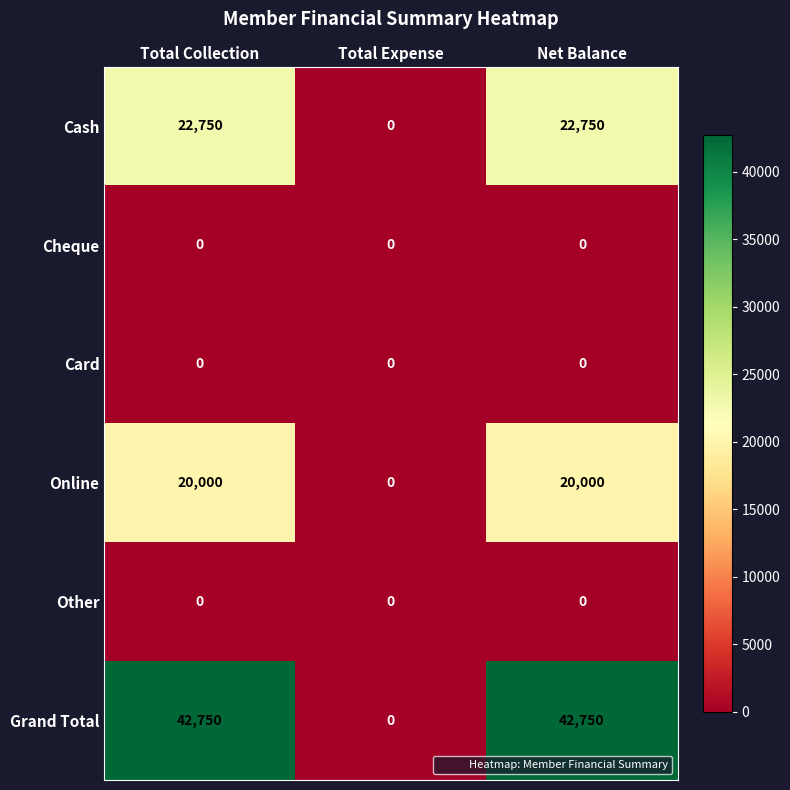

At which label does Grand Total reach its minimum?

Total Expense